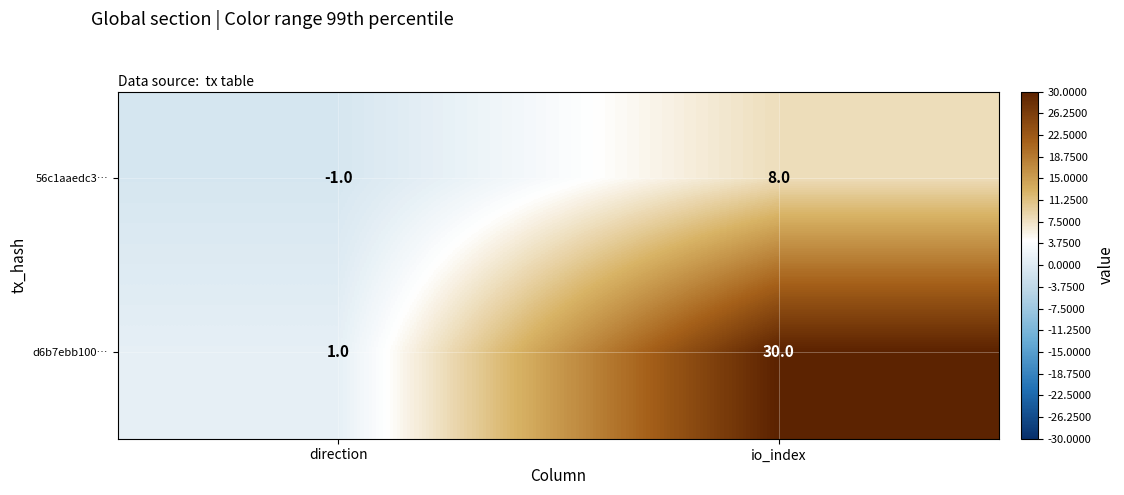

Rank the series by their average value, from lowest to highest.

56c1aaedc3…, d6b7ebb100…